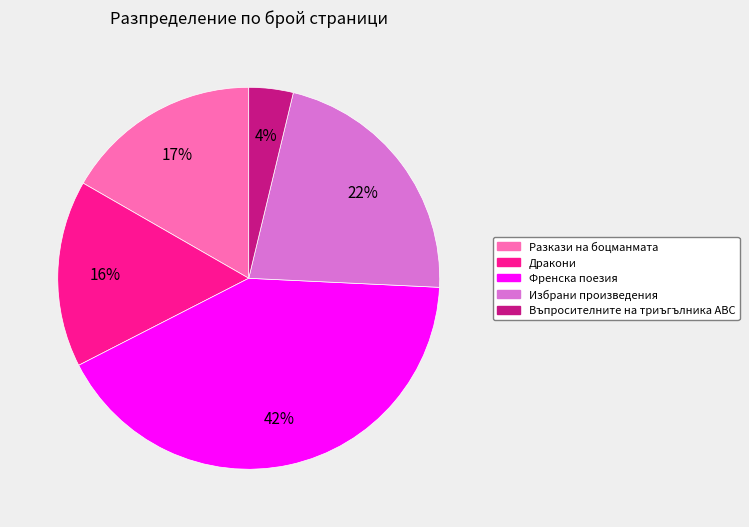

Is it true that Разкази на боцманмата is 23% of the pie?

False